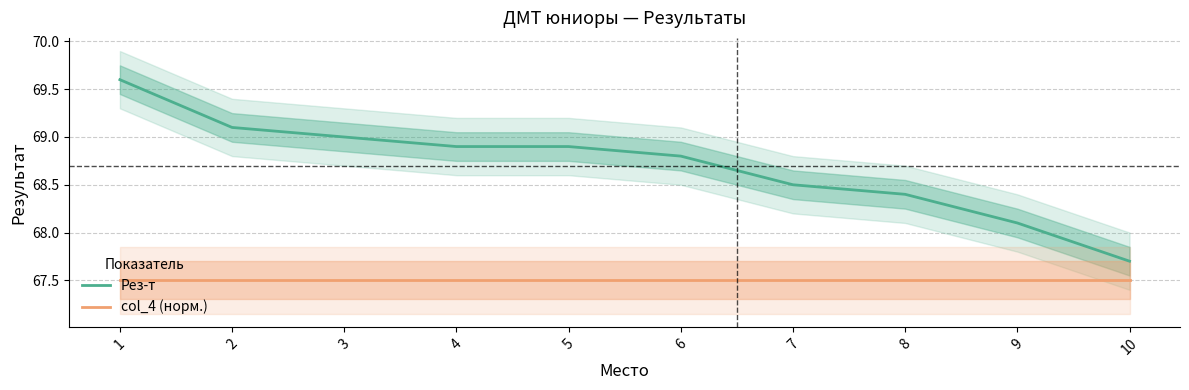

Which label corresponds to the smallest value in the chart?

1